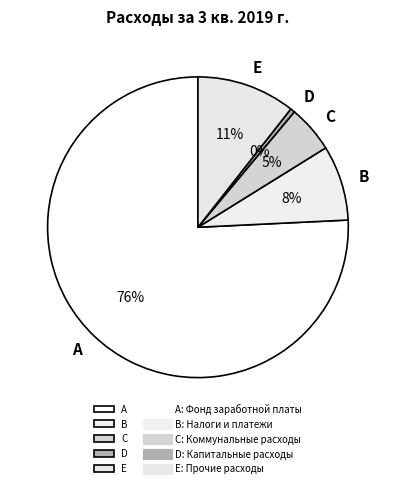

Do A and E together represent more than half of the pie?

Yes